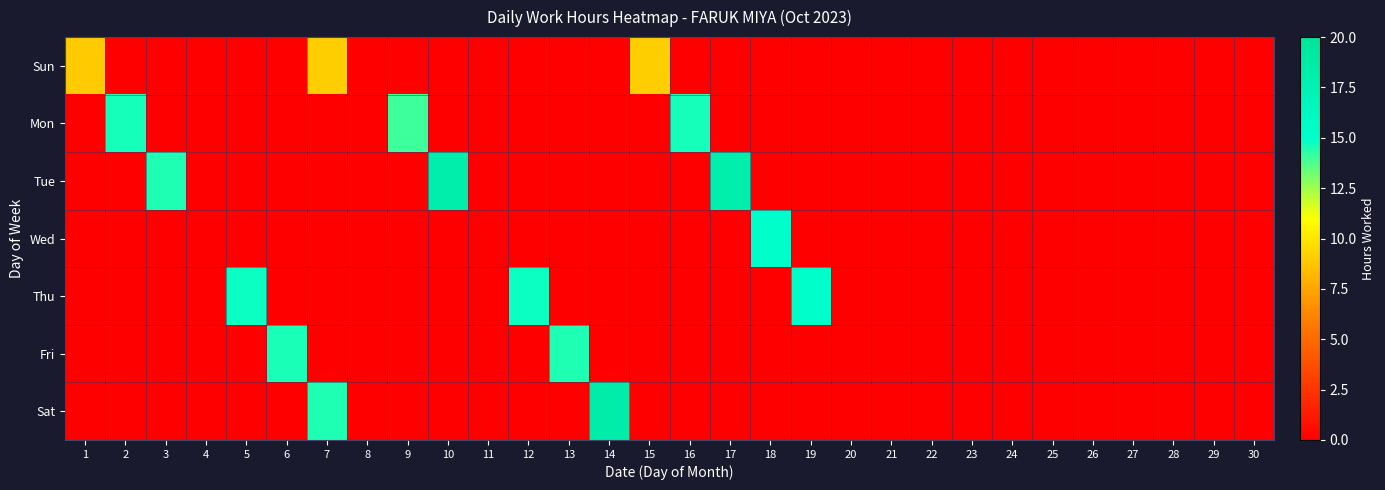

At 23, list the series in order from largest to smallest.

Sun, Mon, Tue, Wed, Thu, Fri, Sat